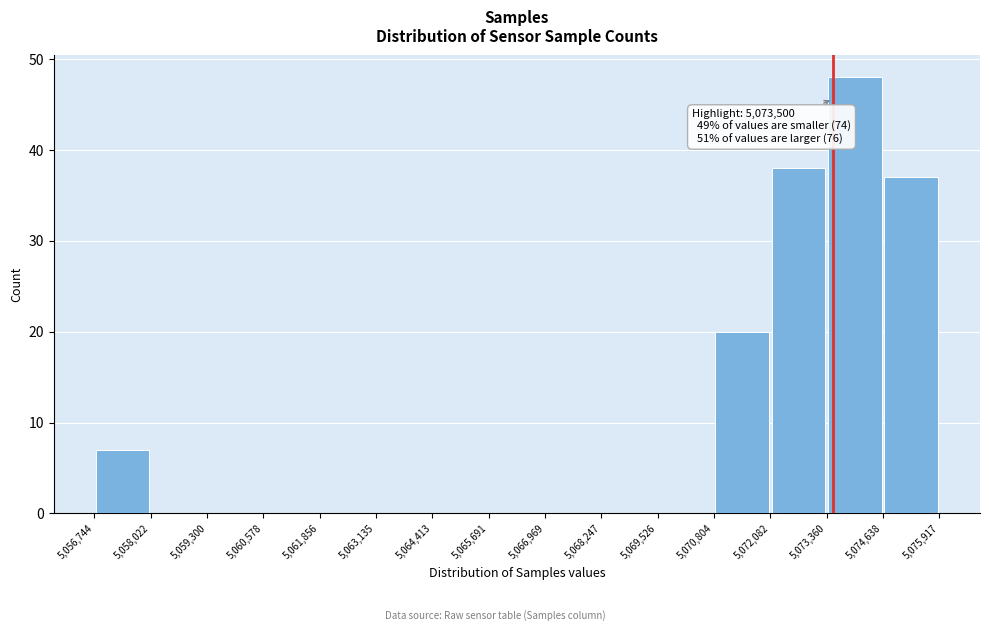

Over which range of the x-axis is the bar tallest?

5,073,360 to 5,074,638